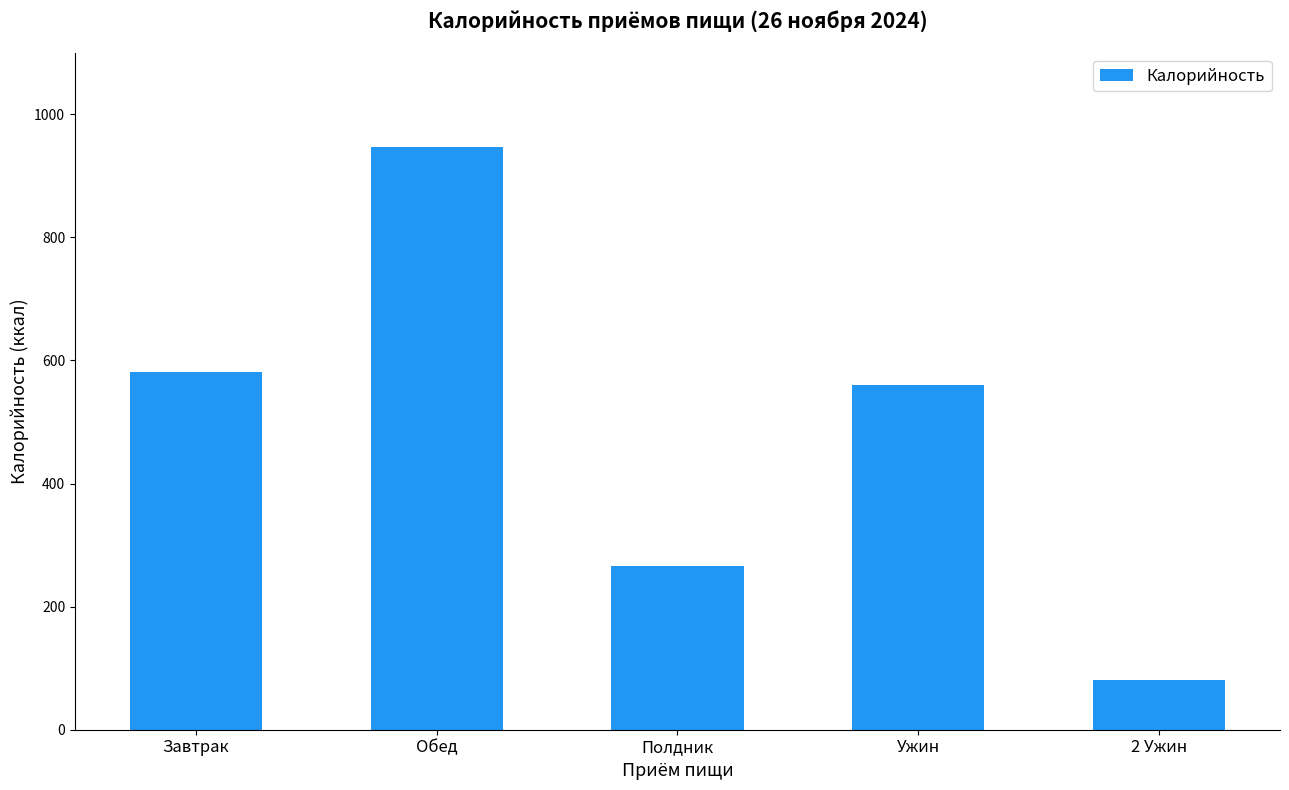

What is the value of the 5th bar from the left?

80.0